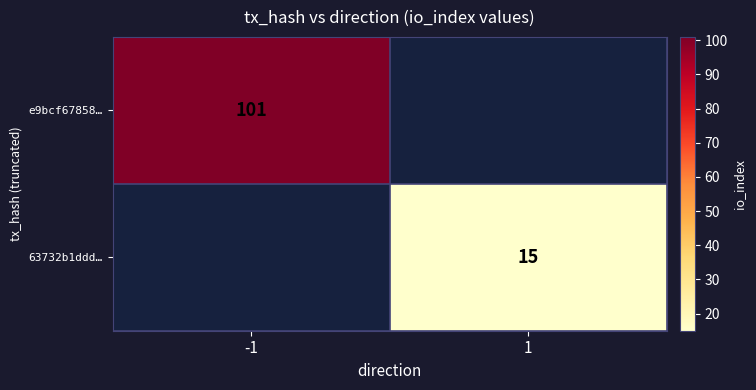

The 63732b1ddd… series shows 26 at 1. True or false?

False